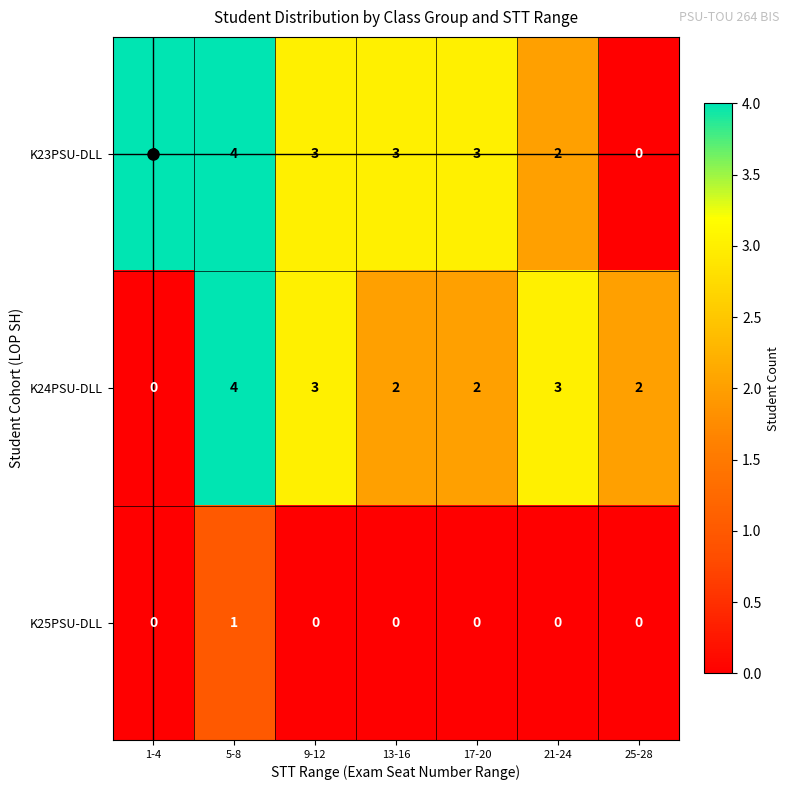

What is the approximate value of K24PSU-DLL at 21-24?

3